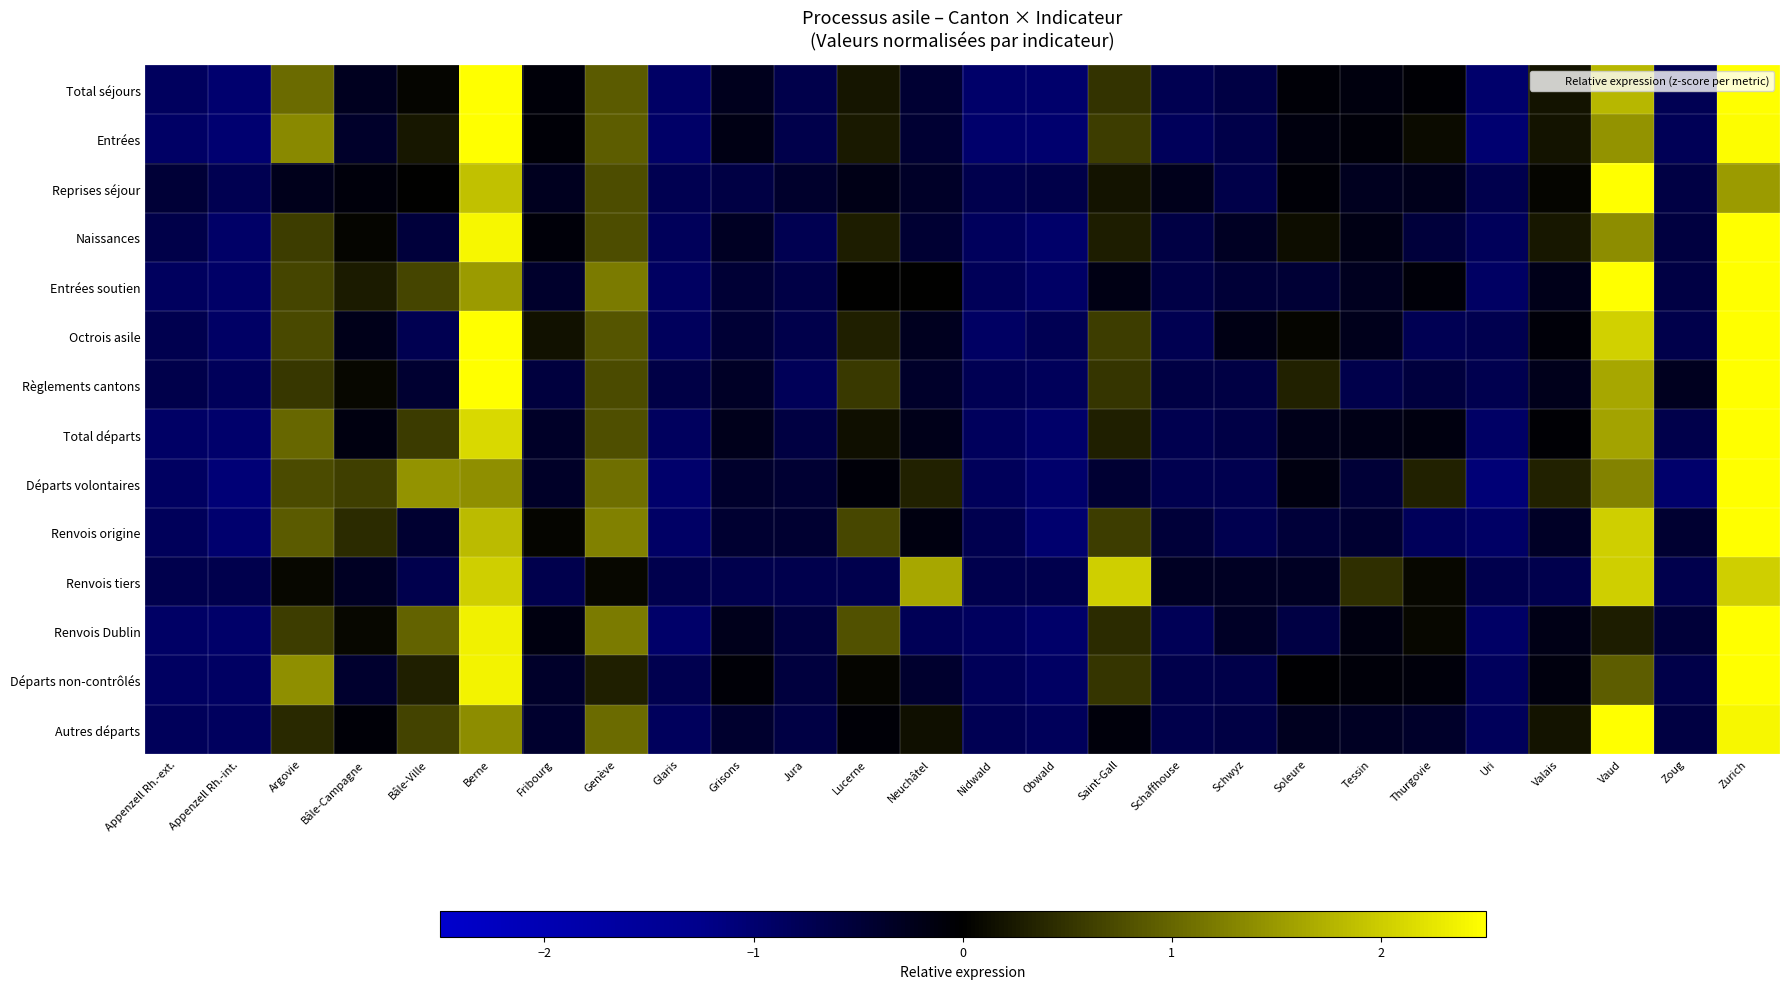

What is the smallest value displayed?

-1.1